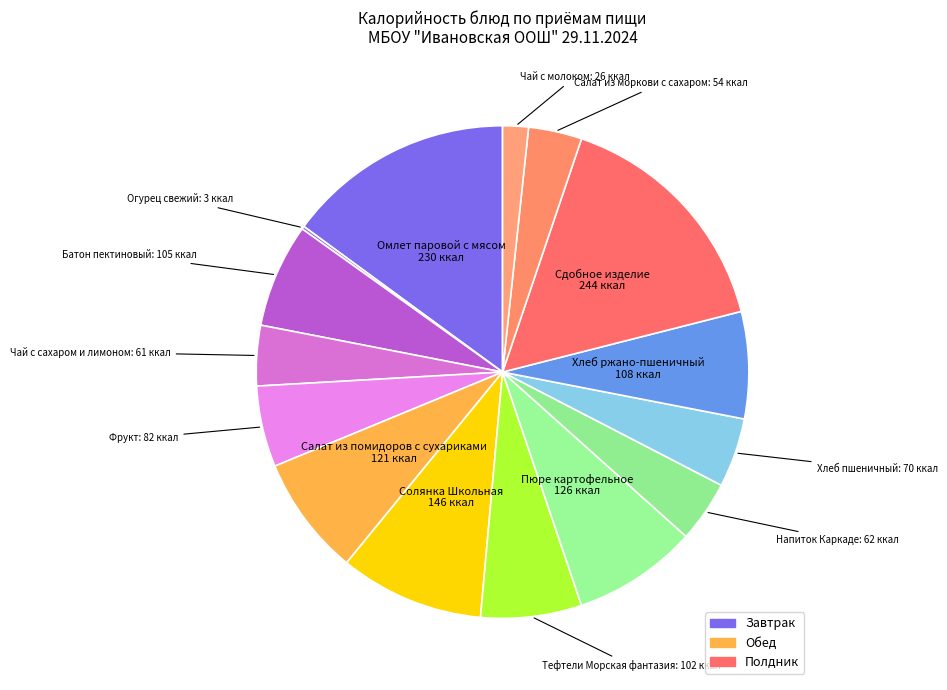

Is the sum of Батон пектиновый and Чай с молоком greater than half?

No